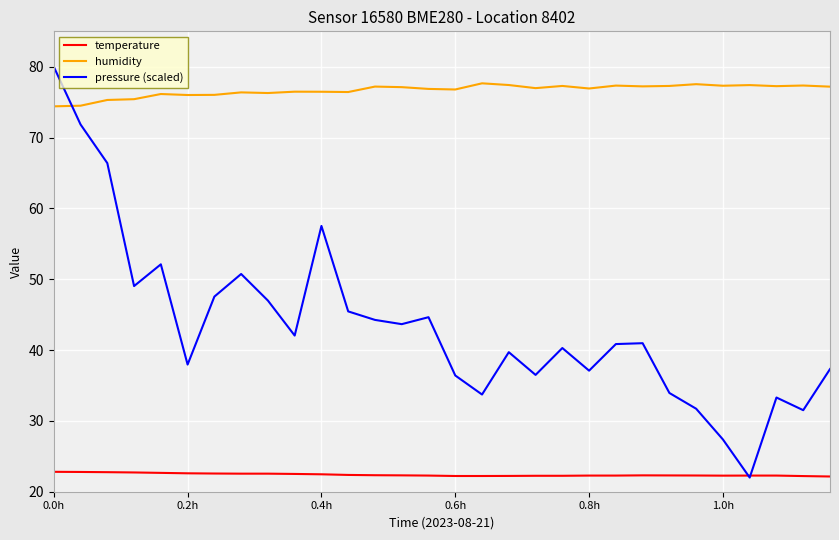

What is the maximum value shown in the chart?

80.0